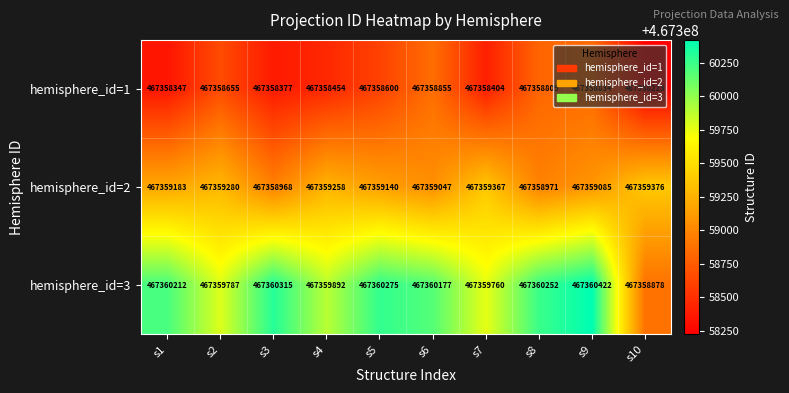

What is the difference between the maximum and minimum values in the hemisphere_id=2 series?

408